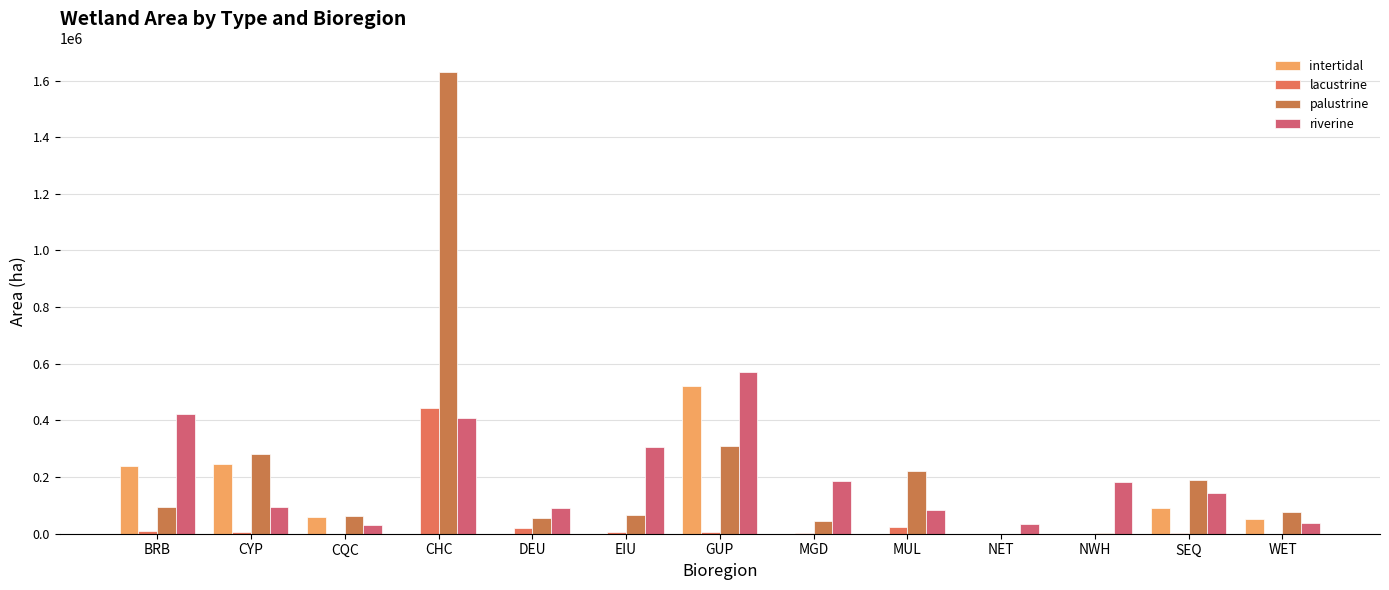

List the labels in order of palustrine value, smallest first.

NET, NWH, MGD, DEU, CQC, EIU, WET, BRB, SEQ, MUL, CYP, GUP, CHC